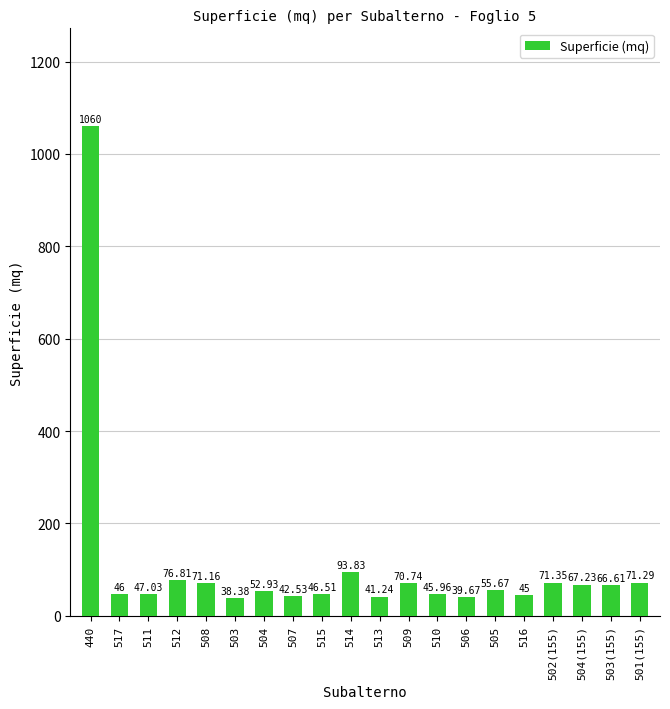

Does the chart contain any negative values?

No